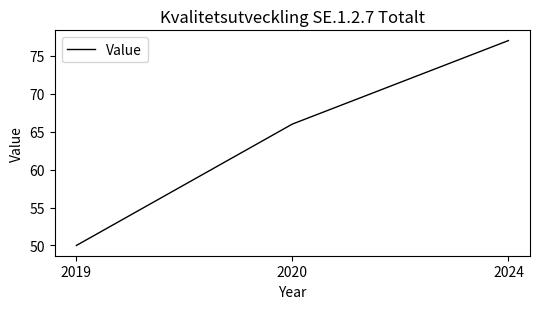

How many values are between 50 and 77?

3